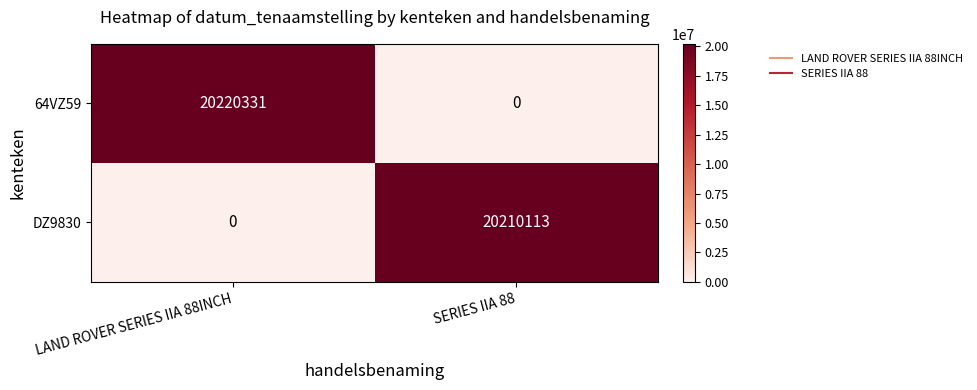

Between LAND ROVER SERIES IIA 88INCH and SERIES IIA 88, which series saw the biggest shift?

64VZ59